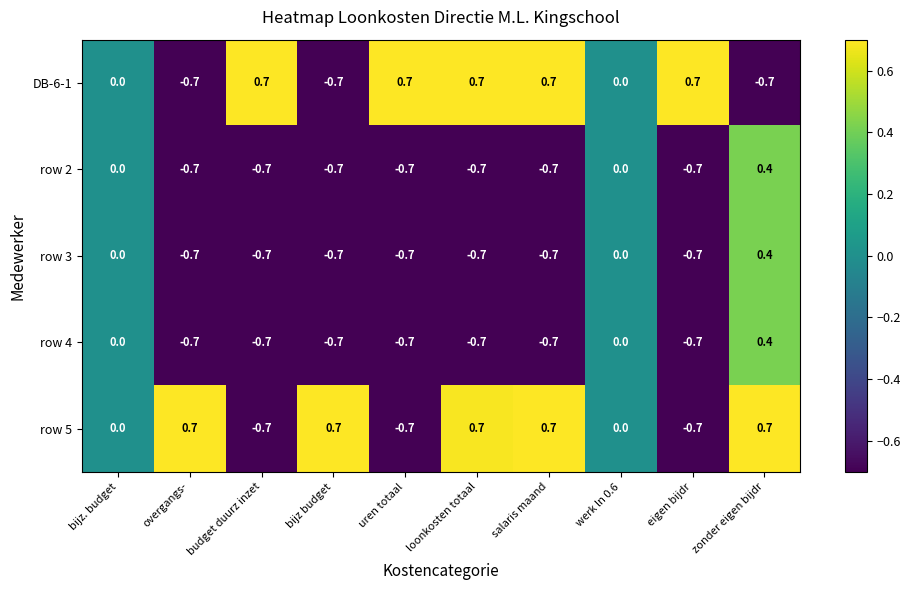

At which category is the sum across all series the highest?

zonder eigen bijdr